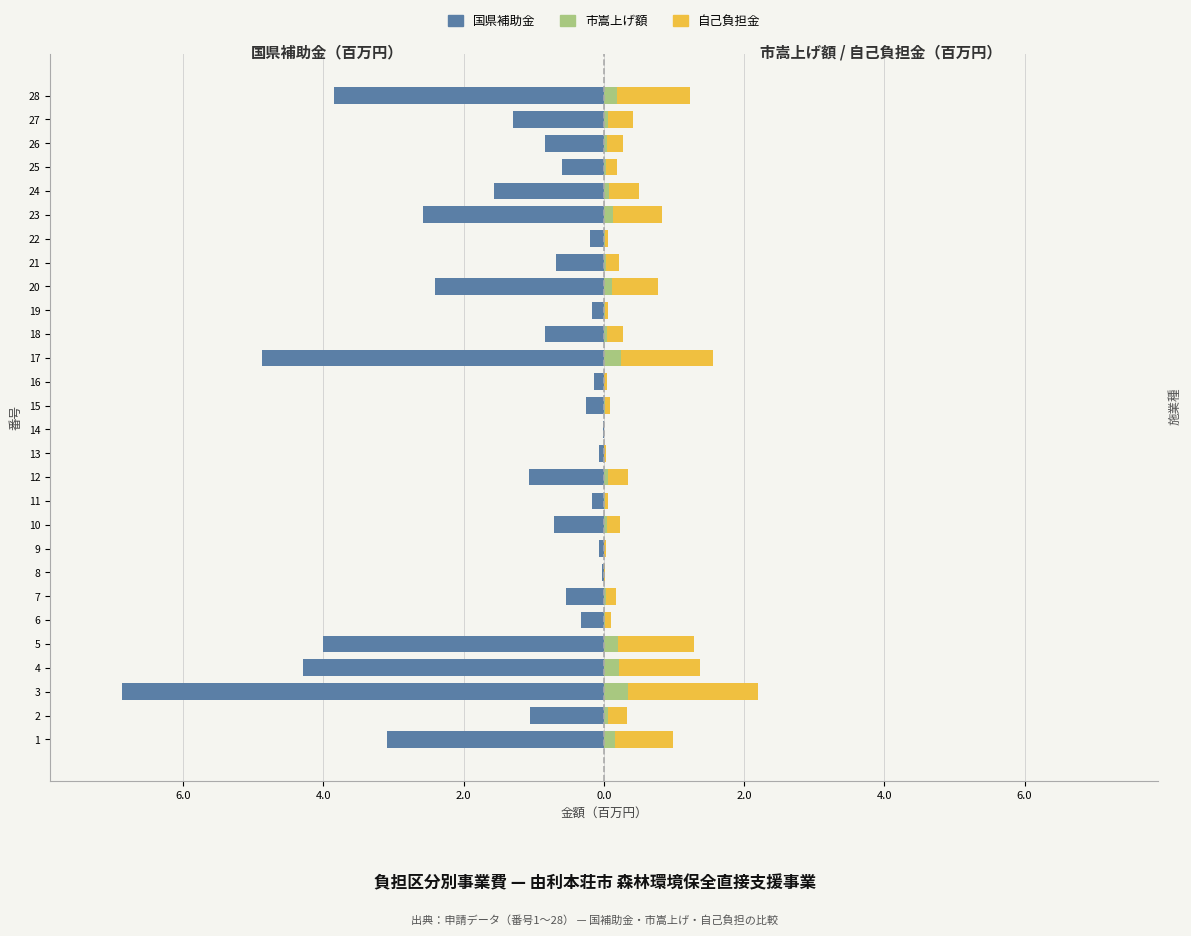

Which series changed the most between 8 and 11?

国県補助金